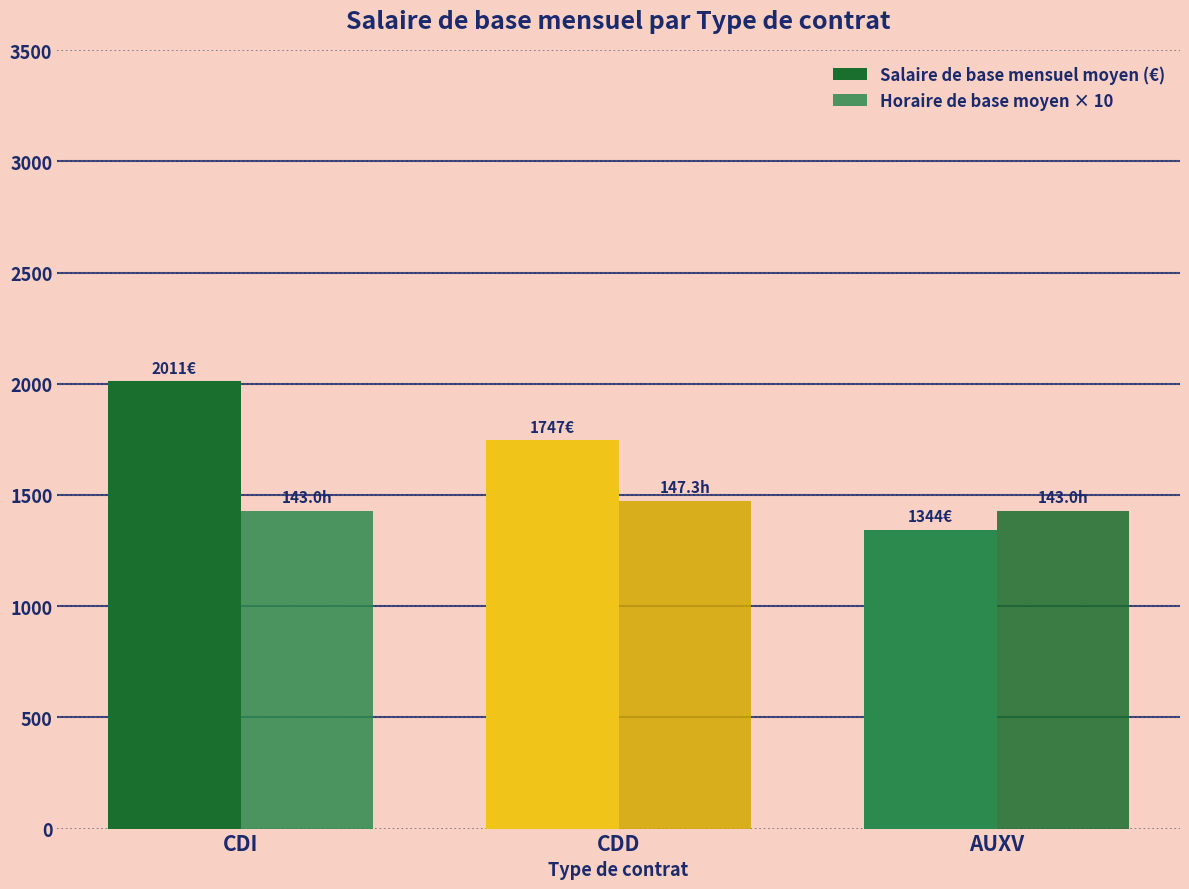

How many series are shown in this chart?

2